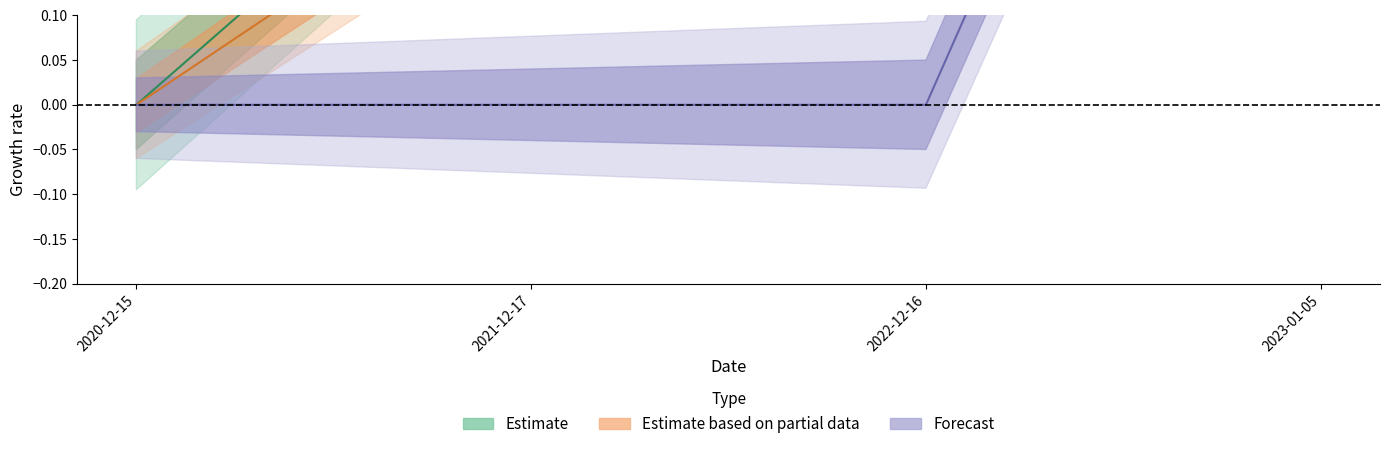

How many lines are shown in the chart?

3